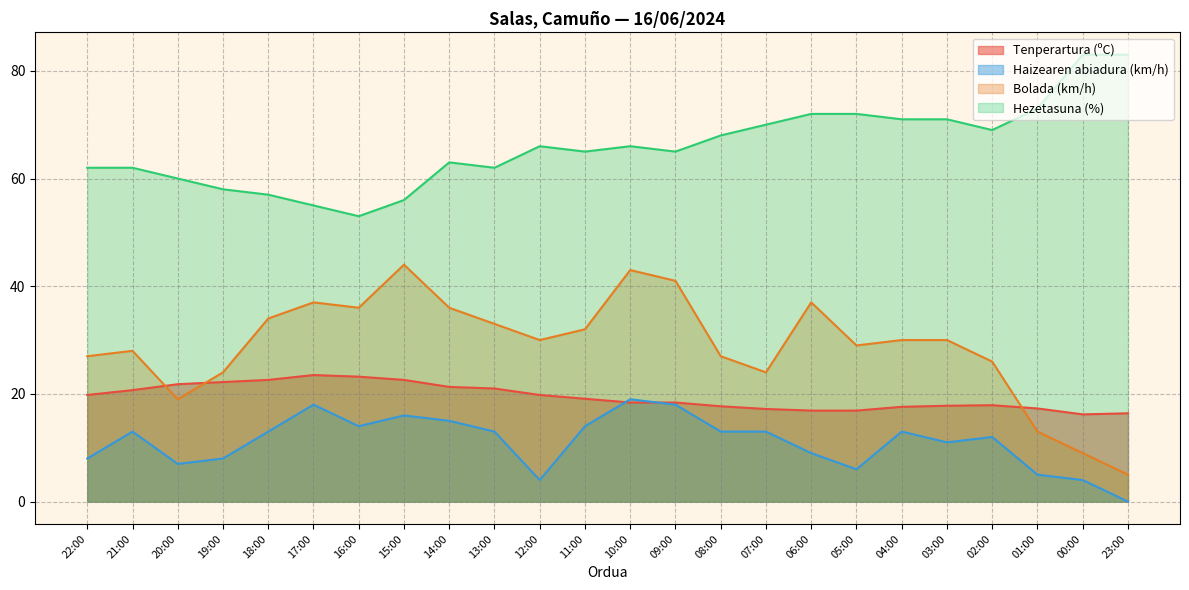

At how many categories does at least one series exceed 6?

24